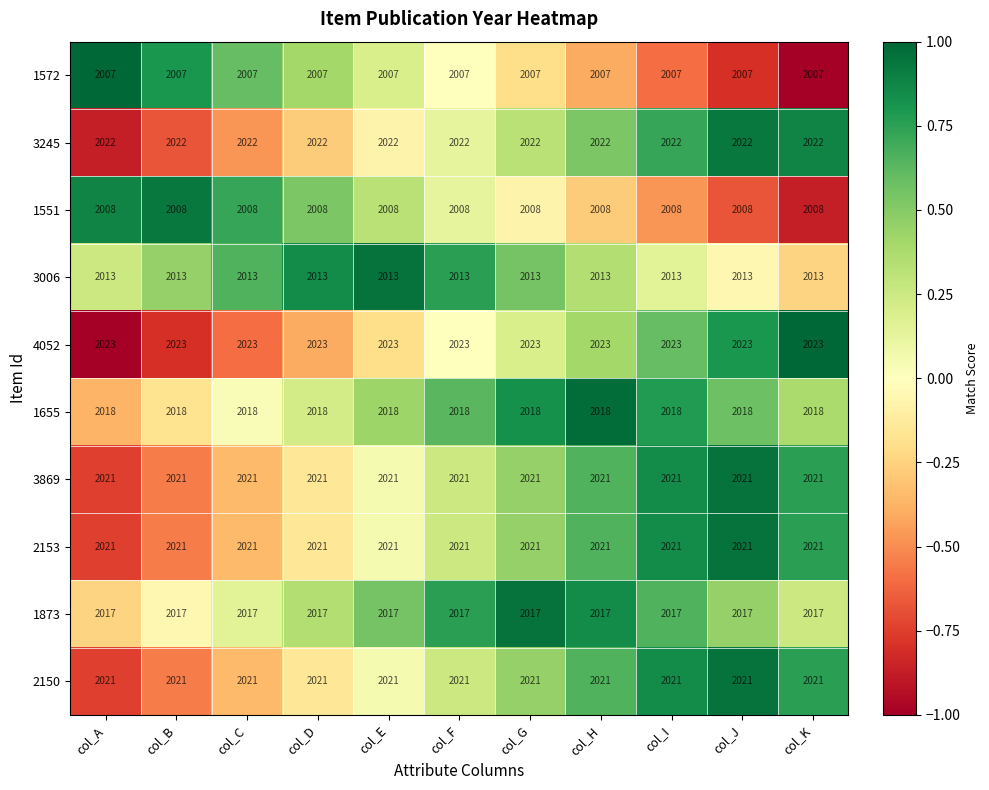

The value of 2150 at col_G is 1210. True or false?

False